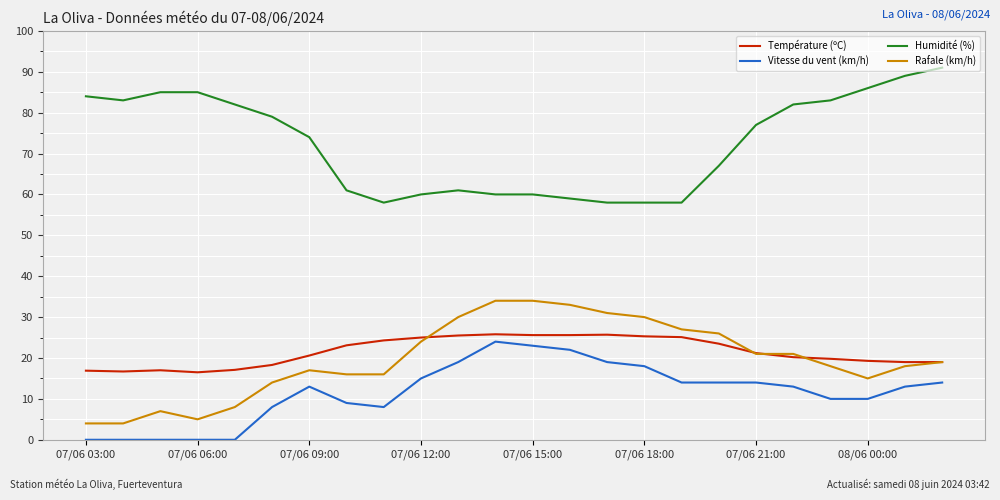

True or false: Humidité (%) and Rafale (km/h) intersect in this chart.

False